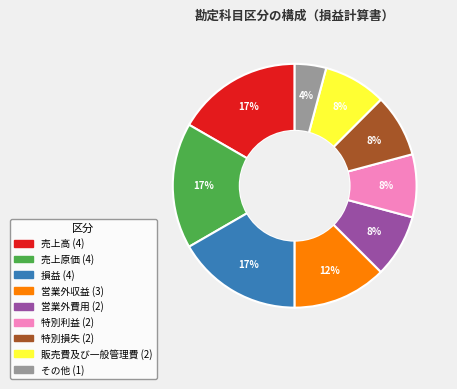

How many segments does this pie chart have?

9